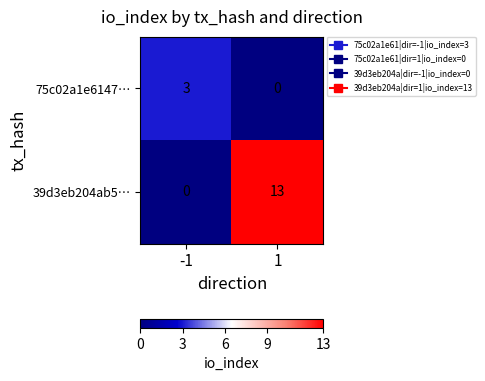

Is it true that 75c02a1e6147… equals 0 at 1?

True